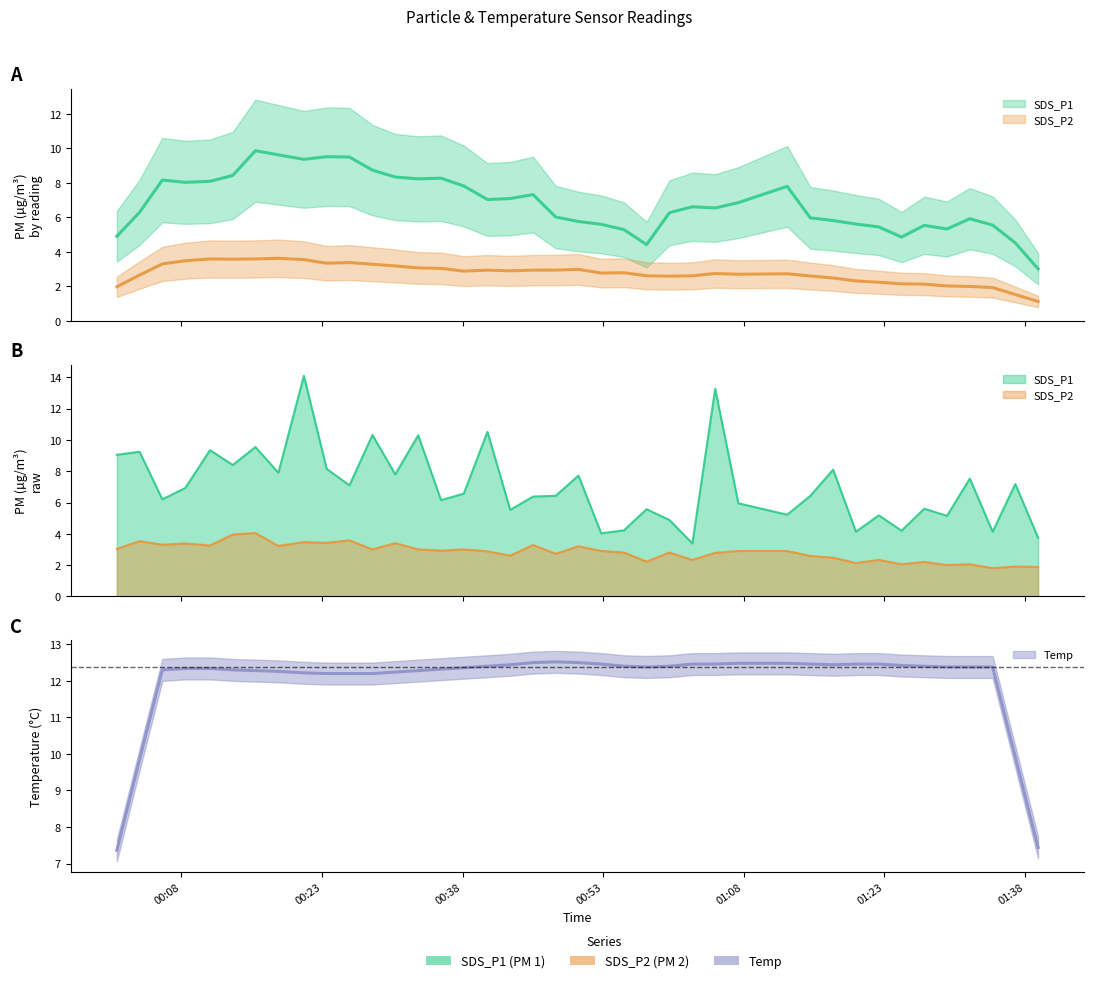

Which label corresponds to the smallest value in the chart?

2022/12/25 01:34:33